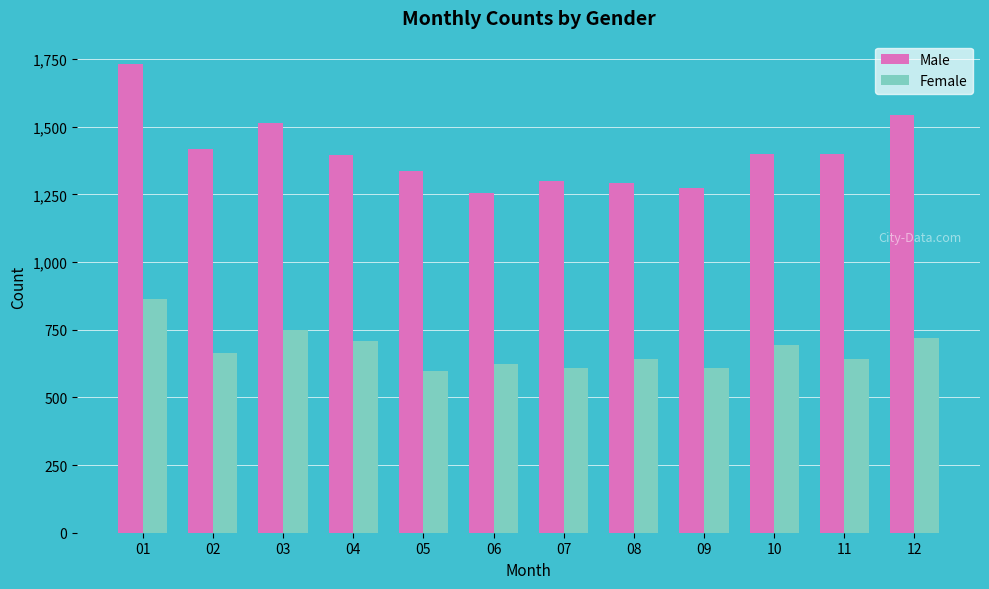

How many groups of bars are there?

12